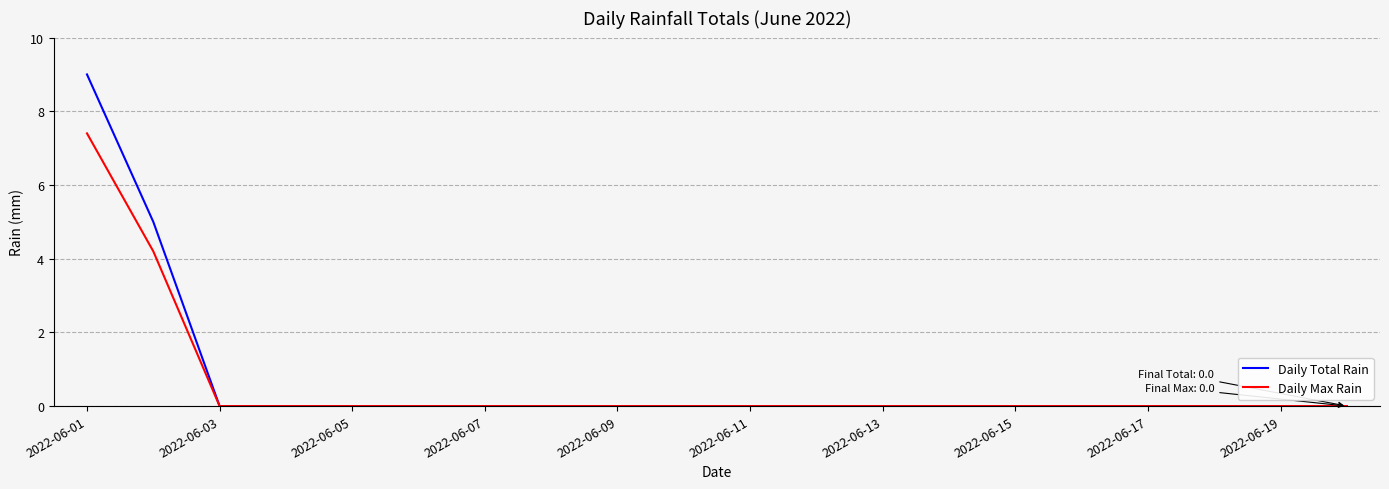

Which series has the widest spread of values?

Daily Total Rain